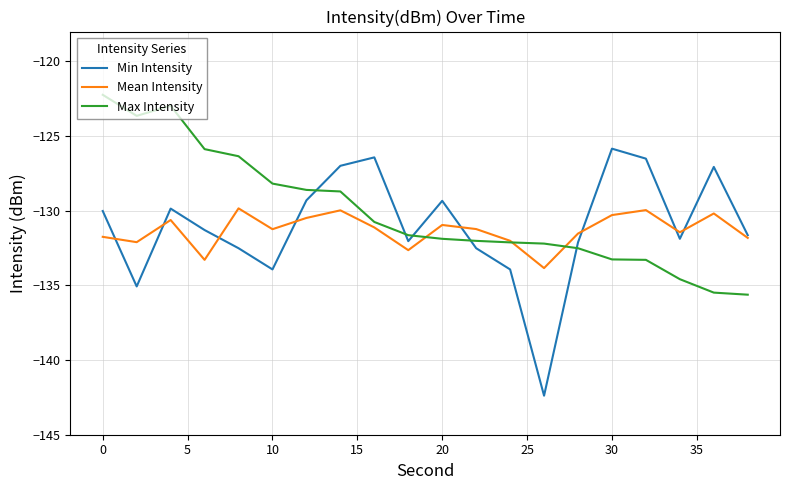

True or false: Min Intensity and Max Intensity intersect in this chart.

True